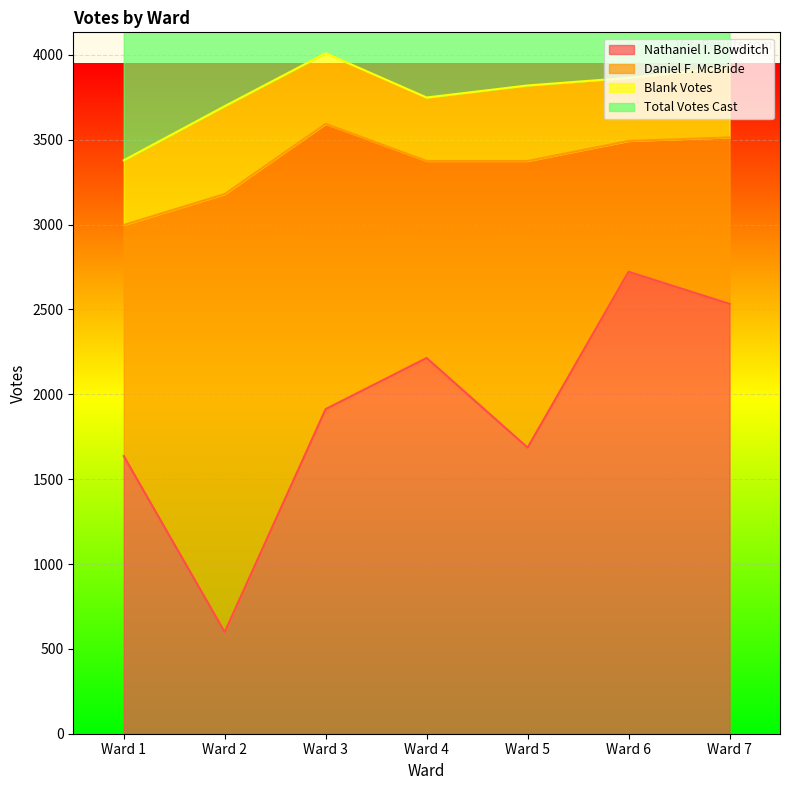

What is the lowest value of the Nathaniel I. Bowditch series?

599